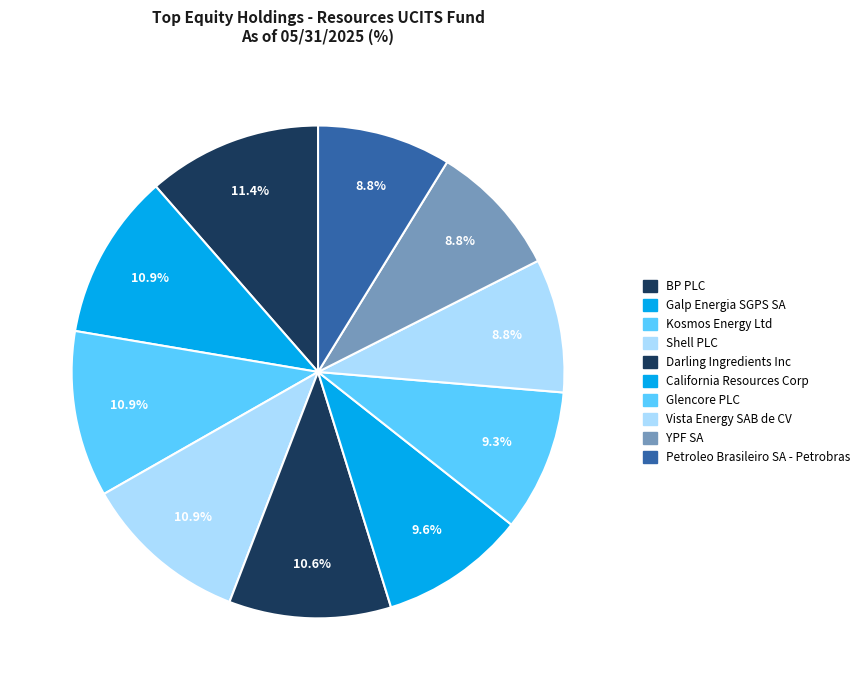

How many segments does this pie chart have?

10